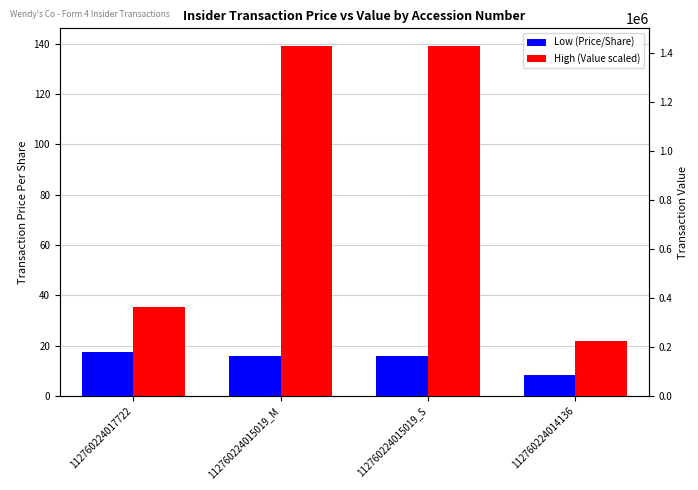

How many groups of bars are there?

4